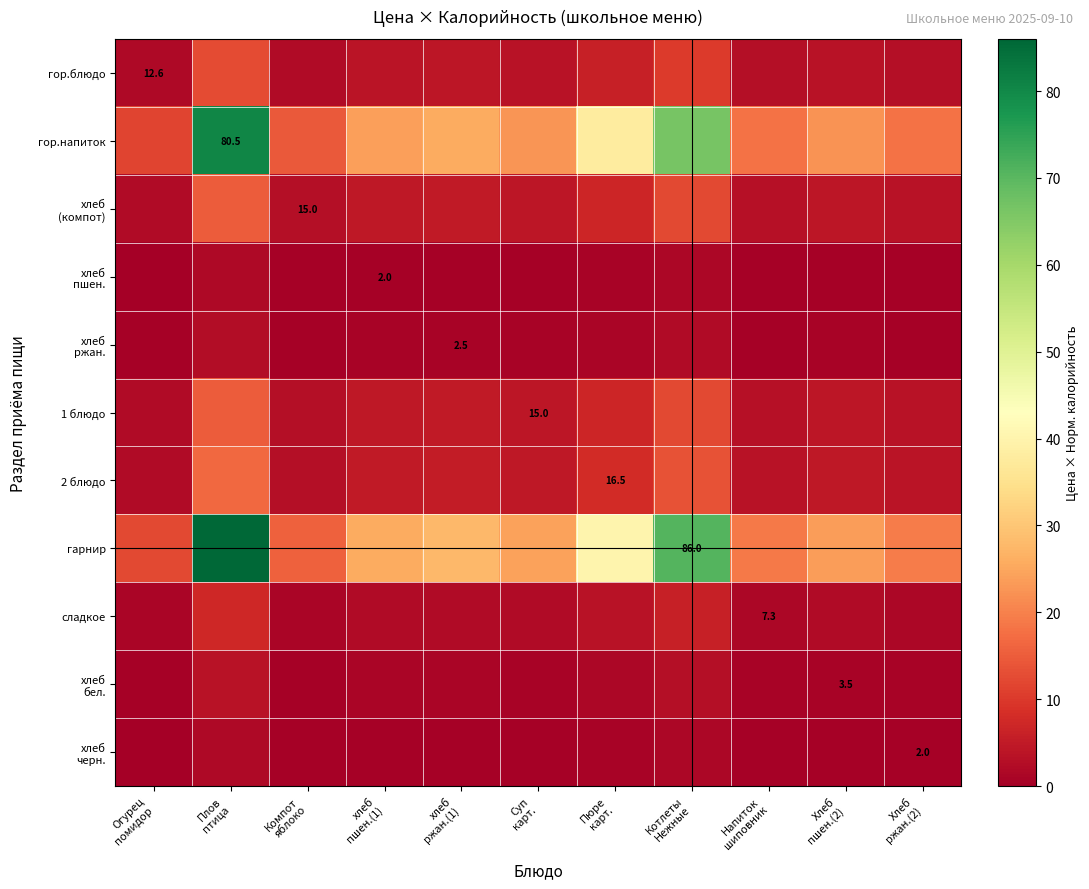

Which series has the largest range (max minus min)?

гарнир